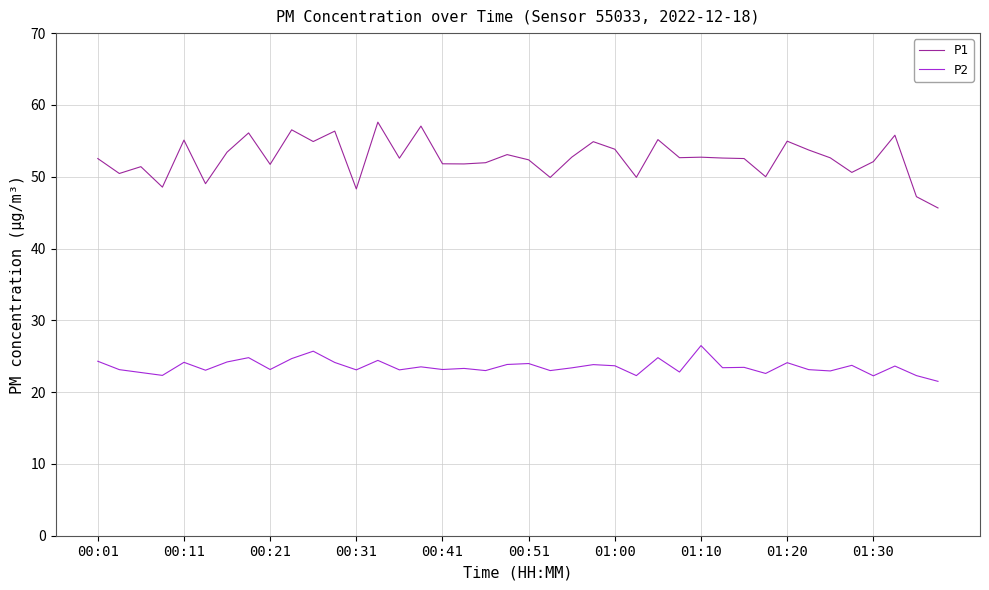

True or false: P2 and P1 cross at least once.

False